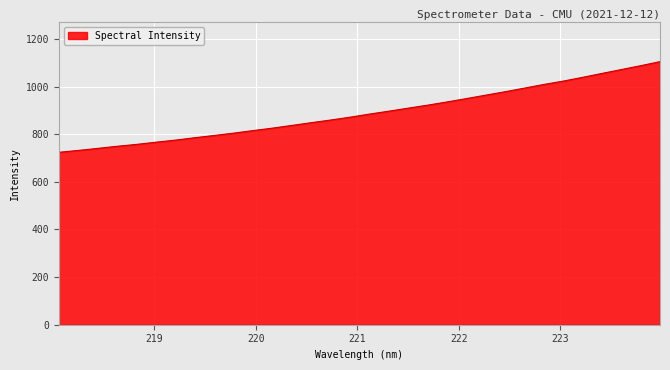

What is the smallest value displayed?

724.2